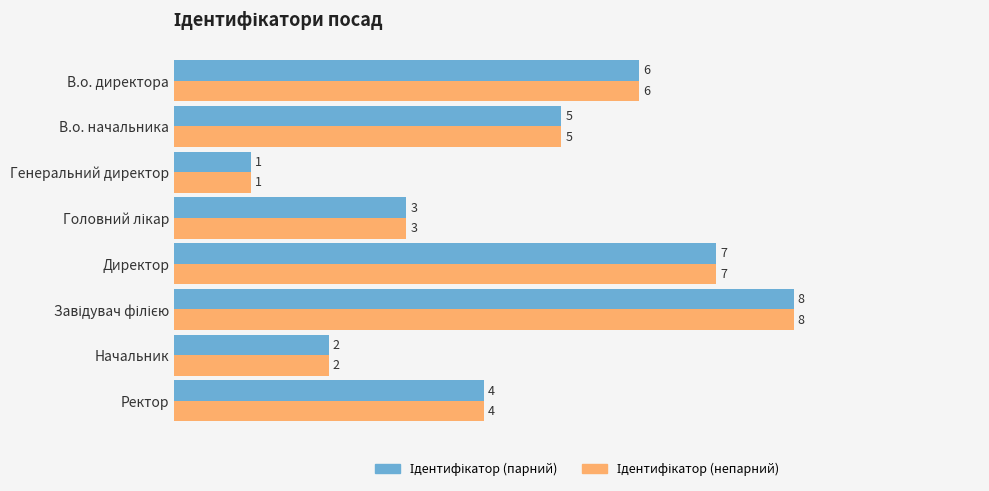

What is the total value across all series at Начальник?

4